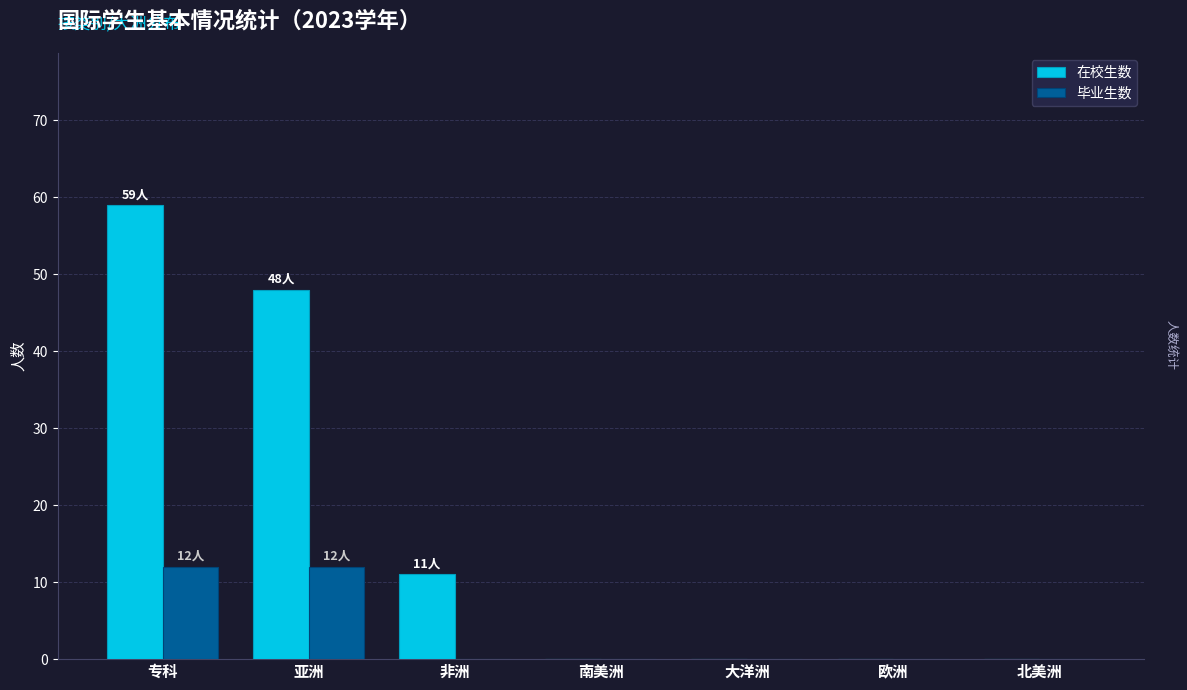

What is the sum of the 在校生数 values at 非洲 and 南美洲?

11